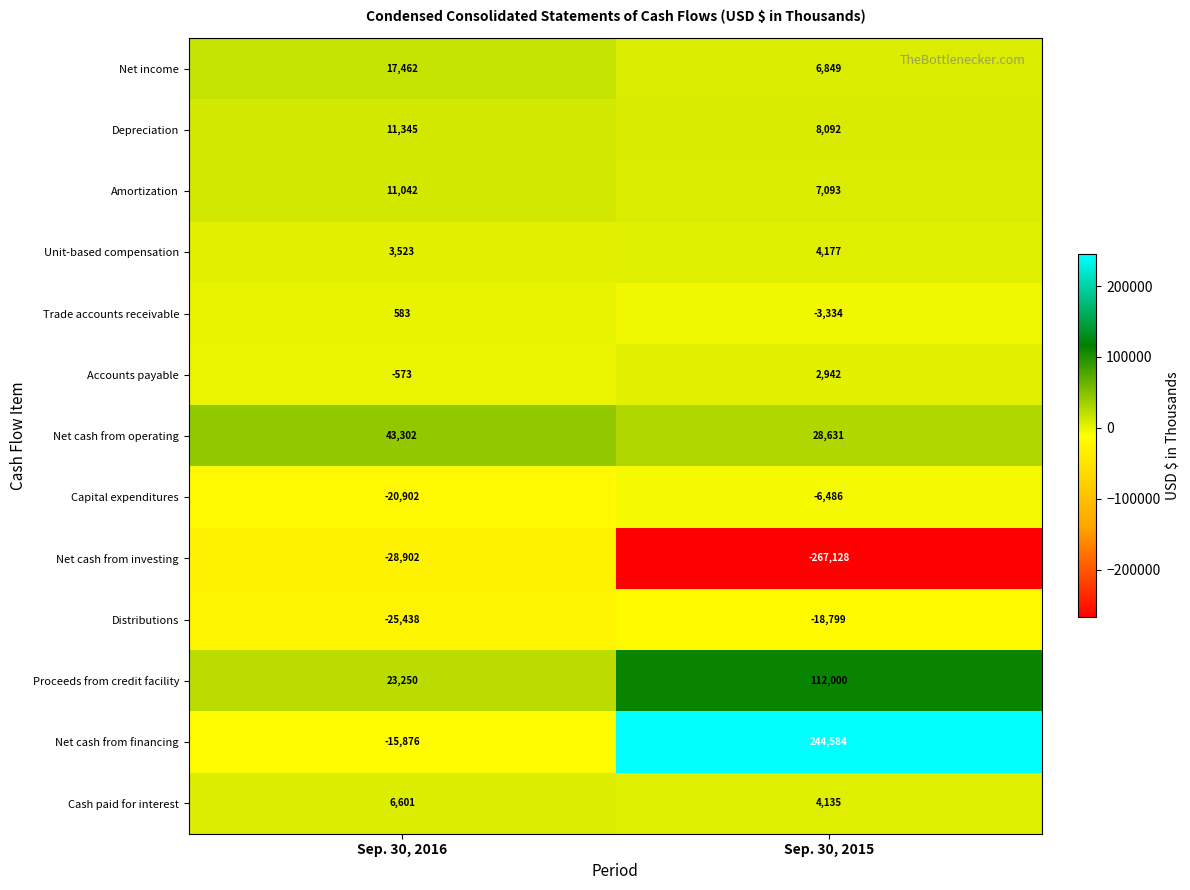

Rank the series at Sep. 30, 2015 from highest to lowest value.

Net cash from financing, Proceeds from credit facility, Net cash from operating, Depreciation, Amortization, Net income, Unit-based compensation, Cash paid for interest, Accounts payable, Trade accounts receivable, Capital expenditures, Distributions, Net cash from investing